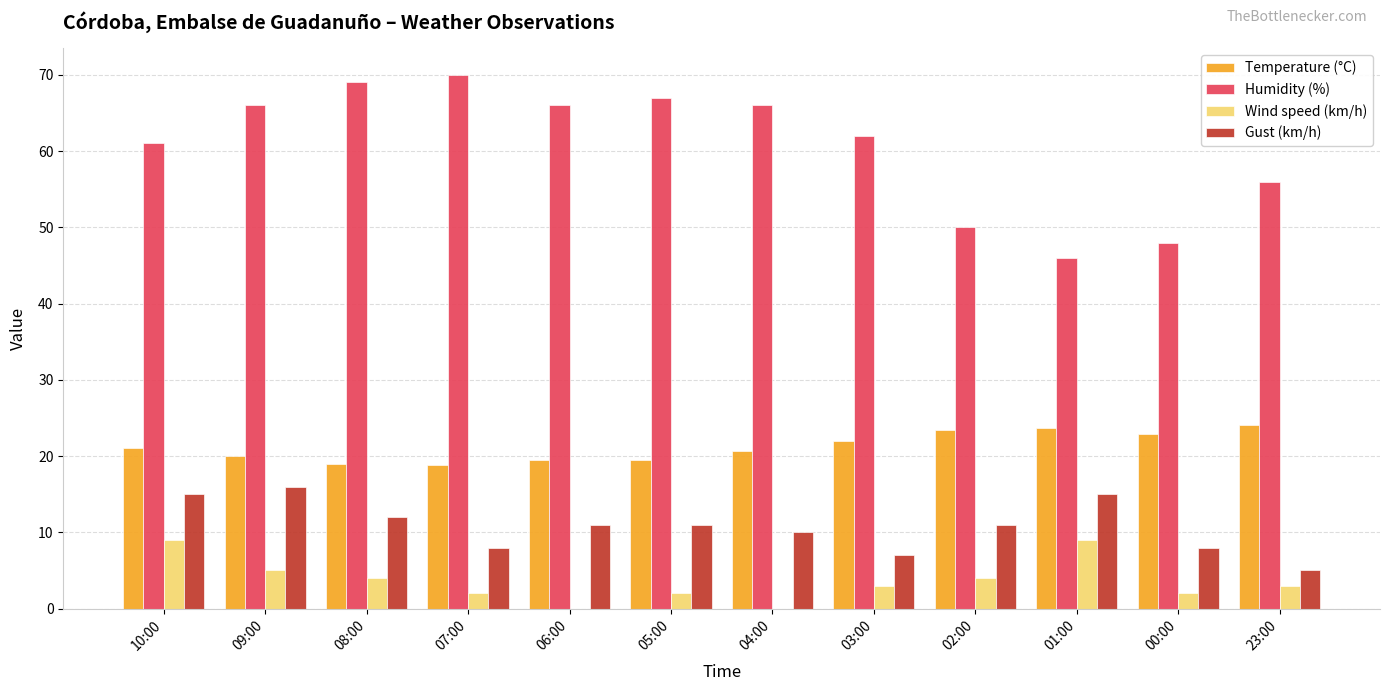

What is the greatest value displayed?

70.0